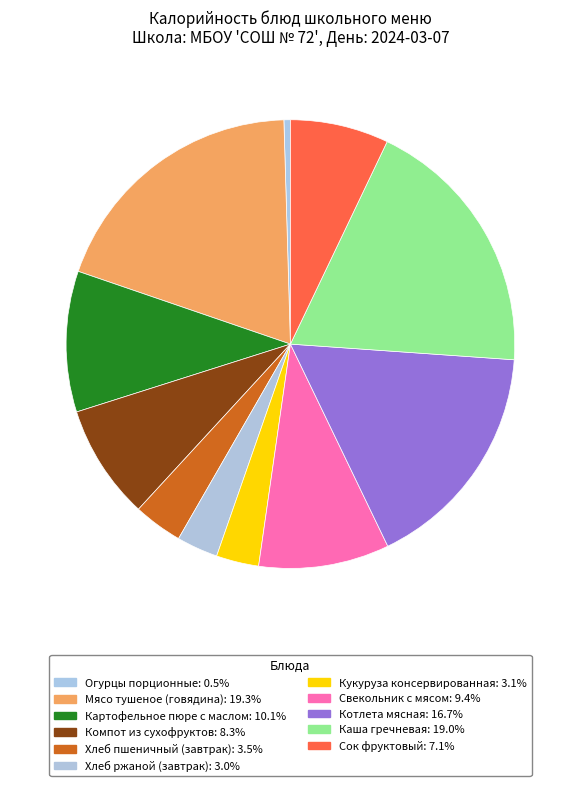

Which category has the smallest portion of the pie?

Огурцы порционные